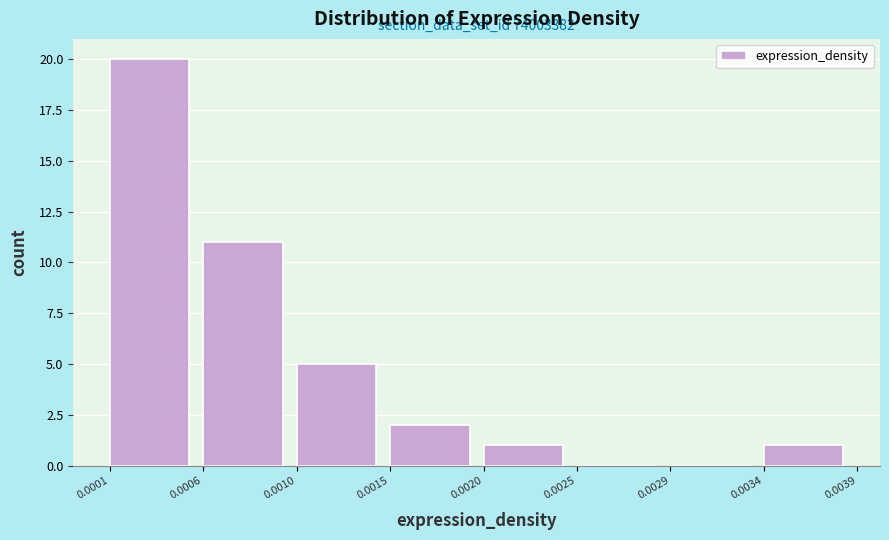

Reading left to right, list all the values displayed in this chart.

0.0001=20	0.0006=11	0.0010=5	0.0015=2	0.0020=1	0.0025=0	0.0029=0	0.0034=1